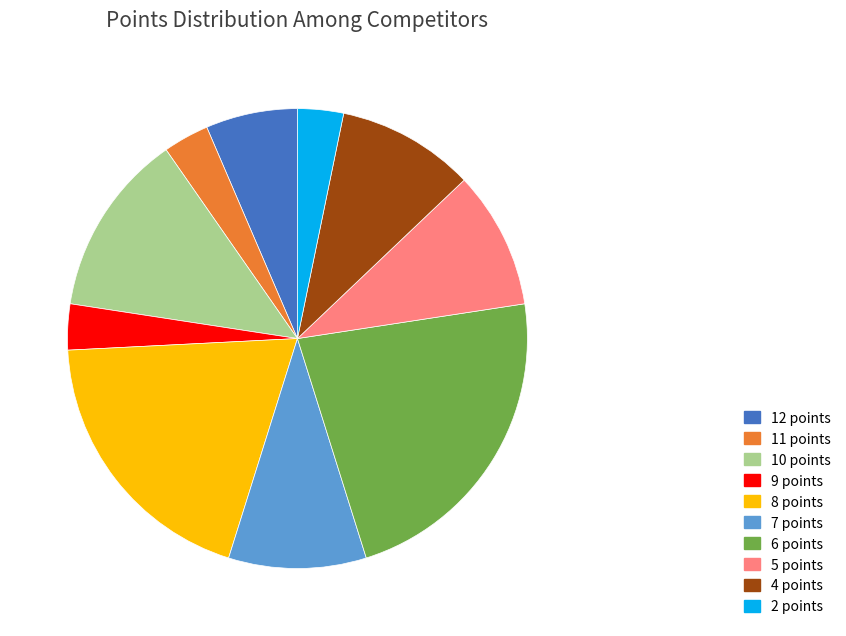

Is 11 points the majority of the pie?

No